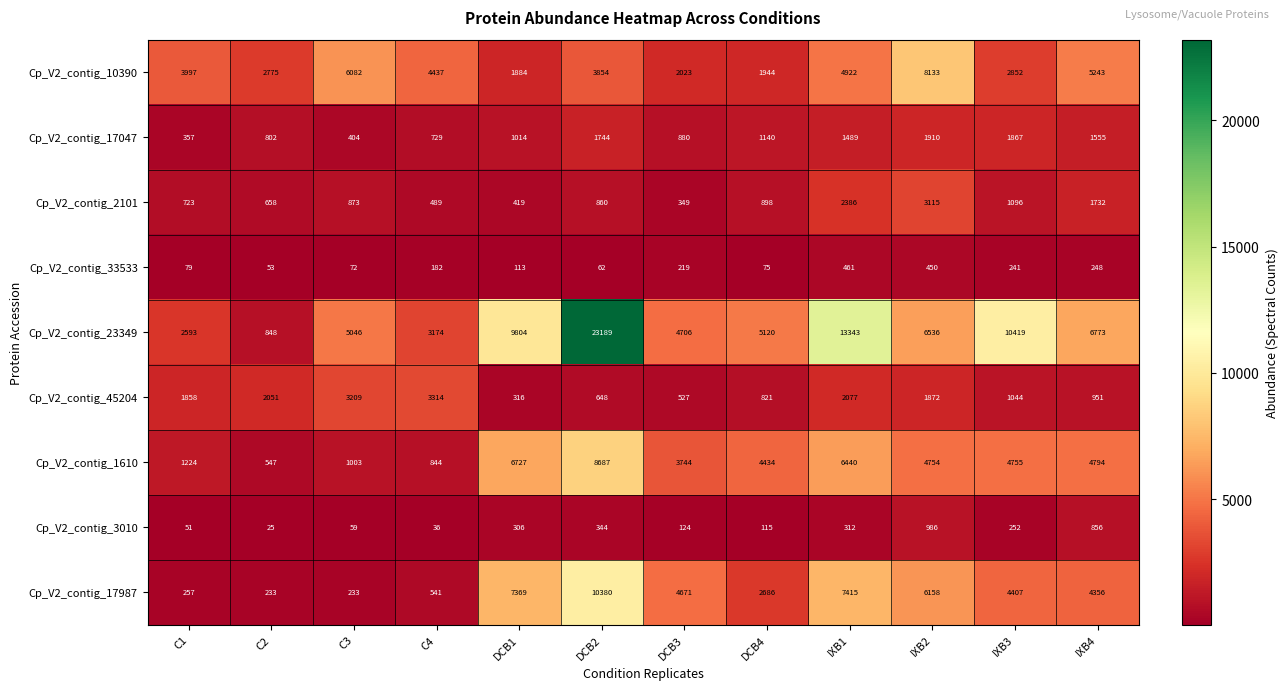

The value of Cp_V2_contig_3010 at DCB3 is 124. True or false?

True